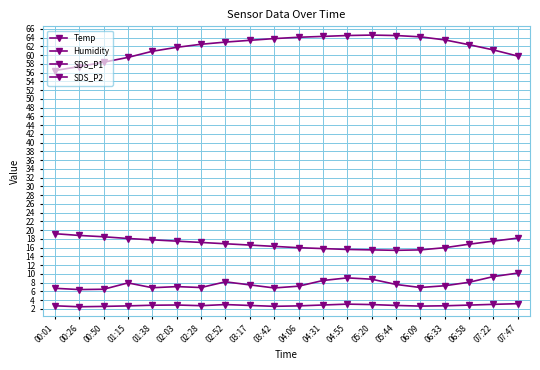

Which series has the widest spread of values?

Humidity